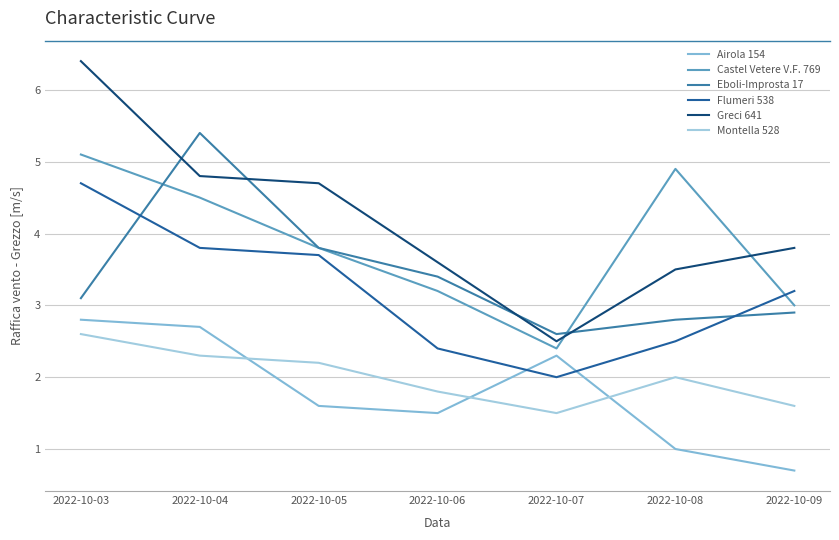

Does the chart have visible grid lines?

Yes